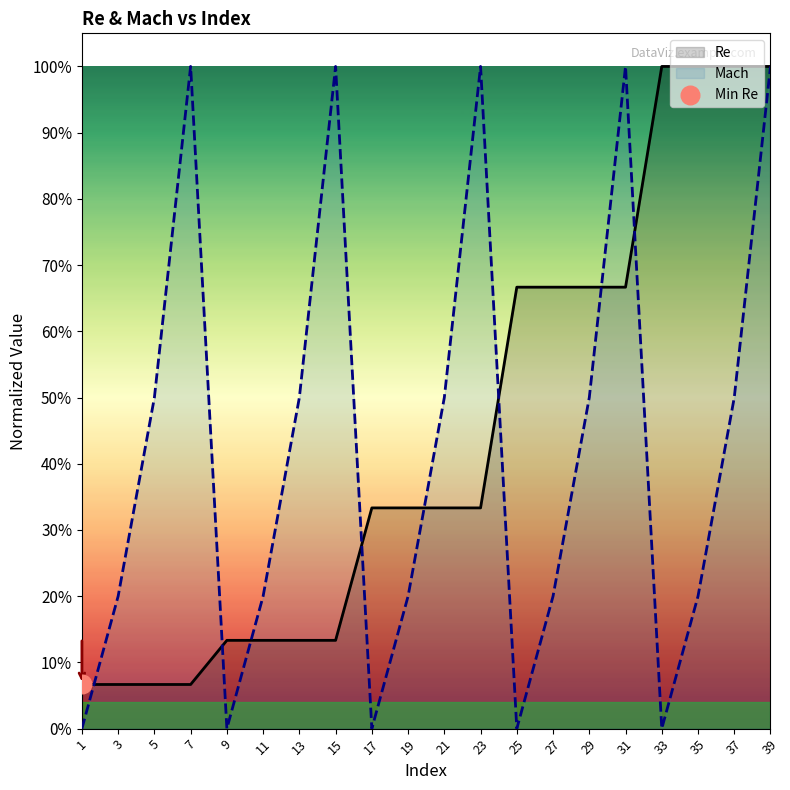

At how many categories does at least one series exceed 0?

20